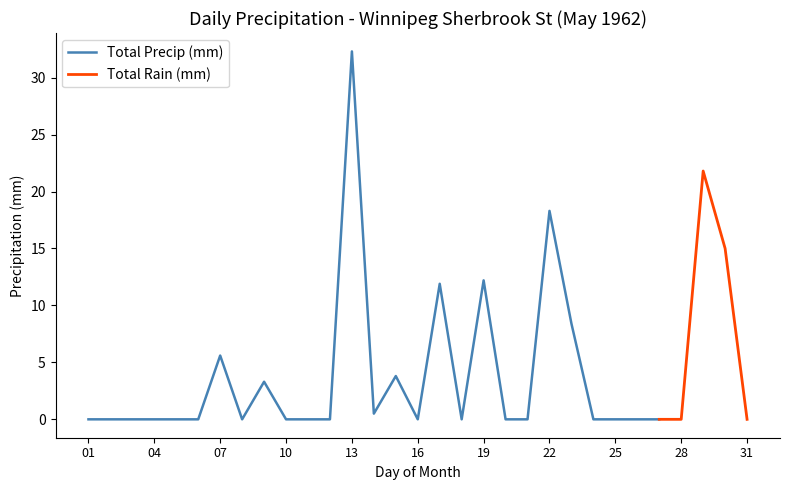

Count the number of categories in the chart.

31